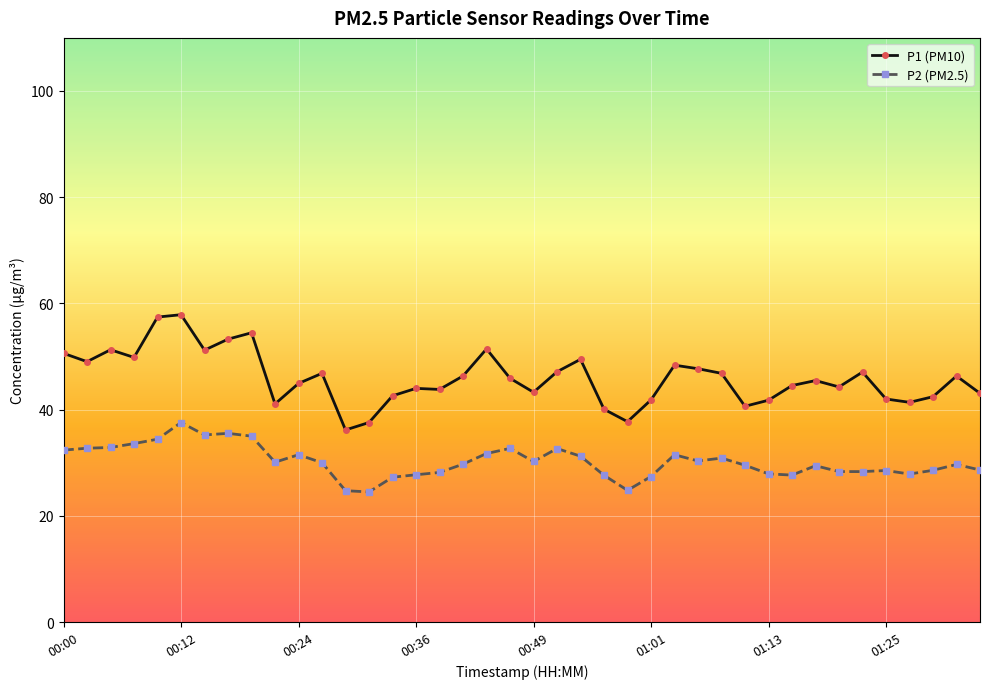

What is the difference between the second highest and minimum values in the P1 (PM10) series?

21.3